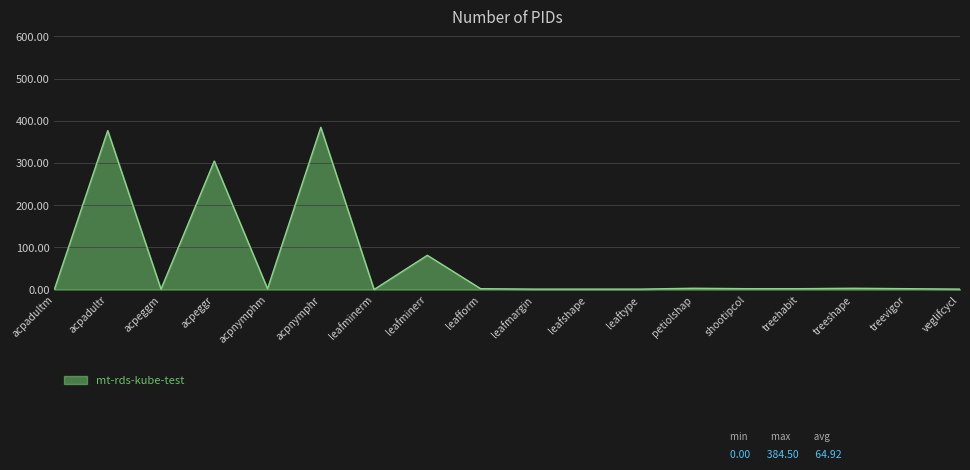

What is the difference between the maximum and minimum values?

384.5